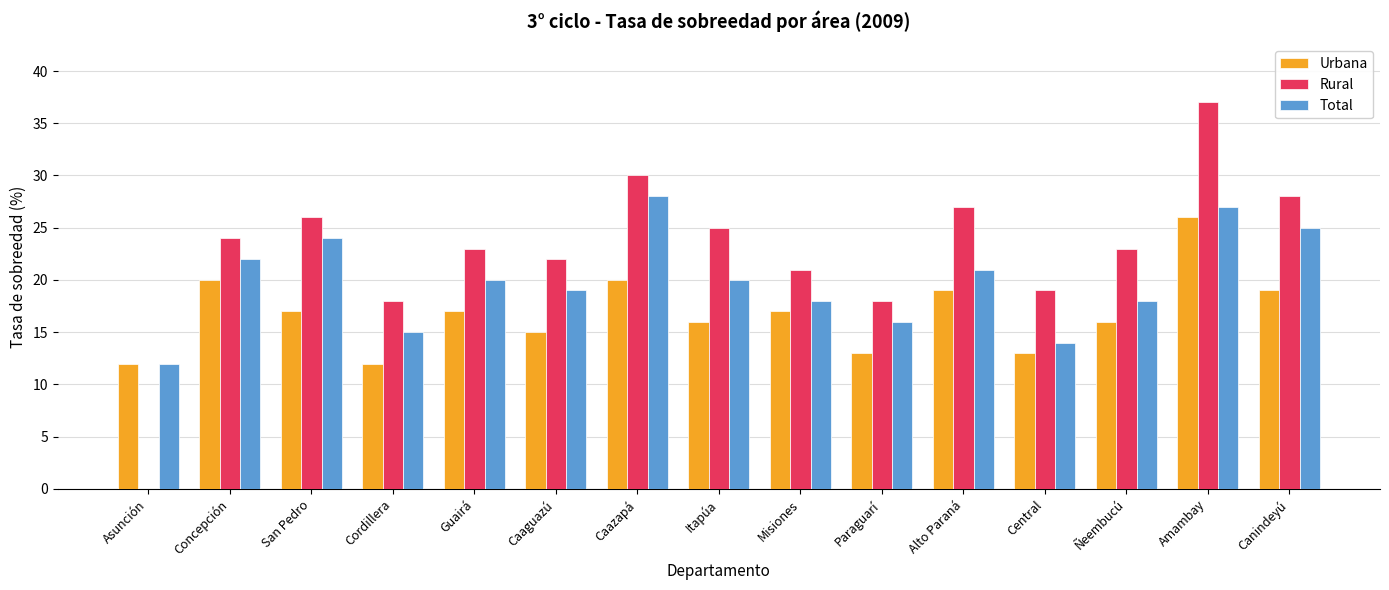

What is the greatest value displayed?

37